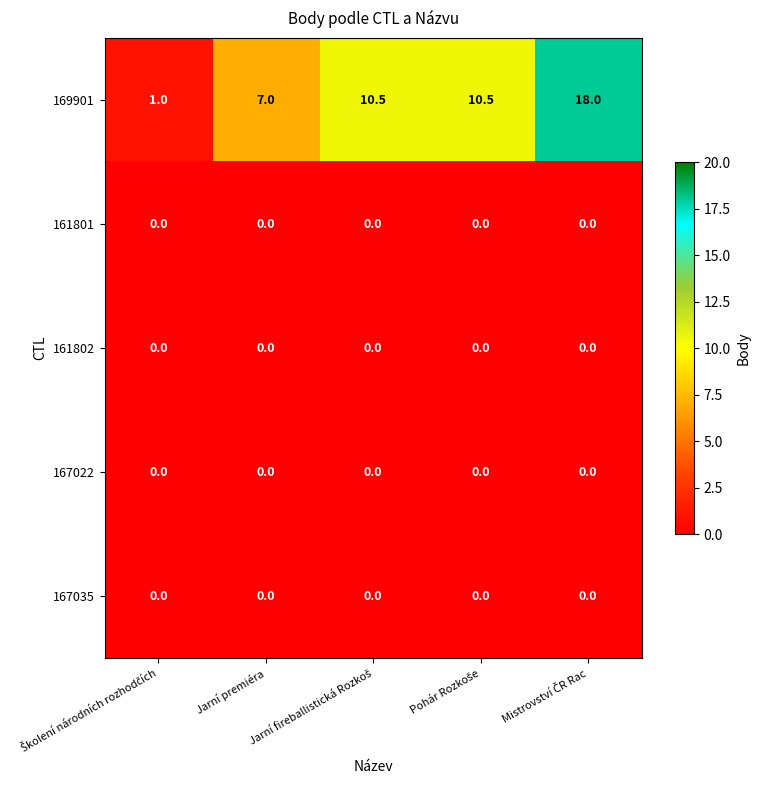

What is the maximum value shown in the chart?

18.0